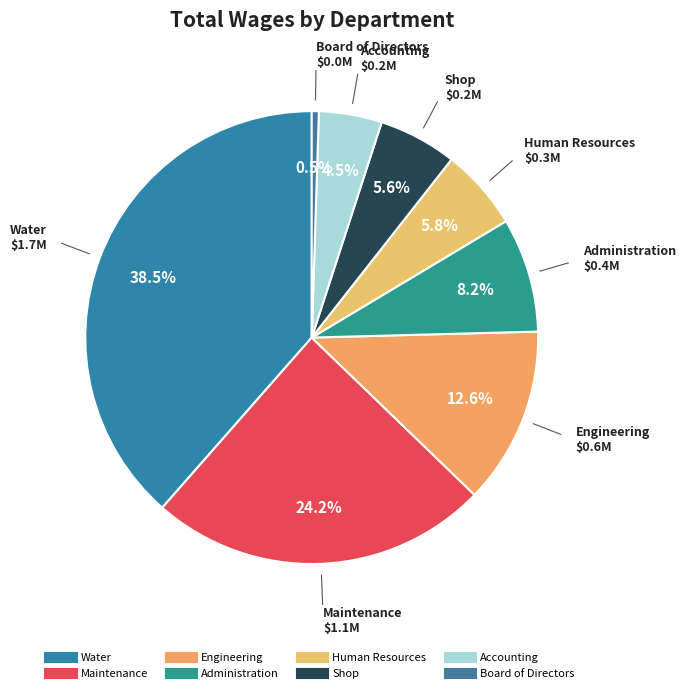

What percentage is NOT represented by Accounting?

95.5%